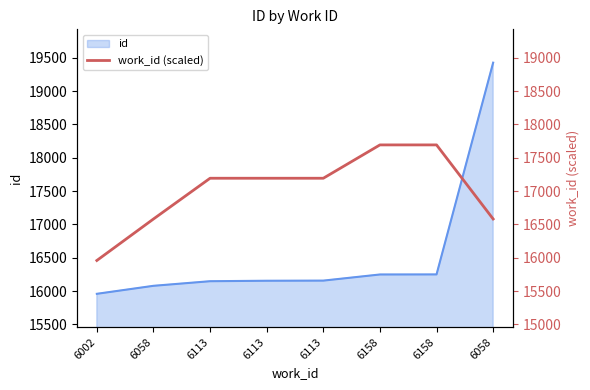

Where is the data nearest to the value 16824?

6058